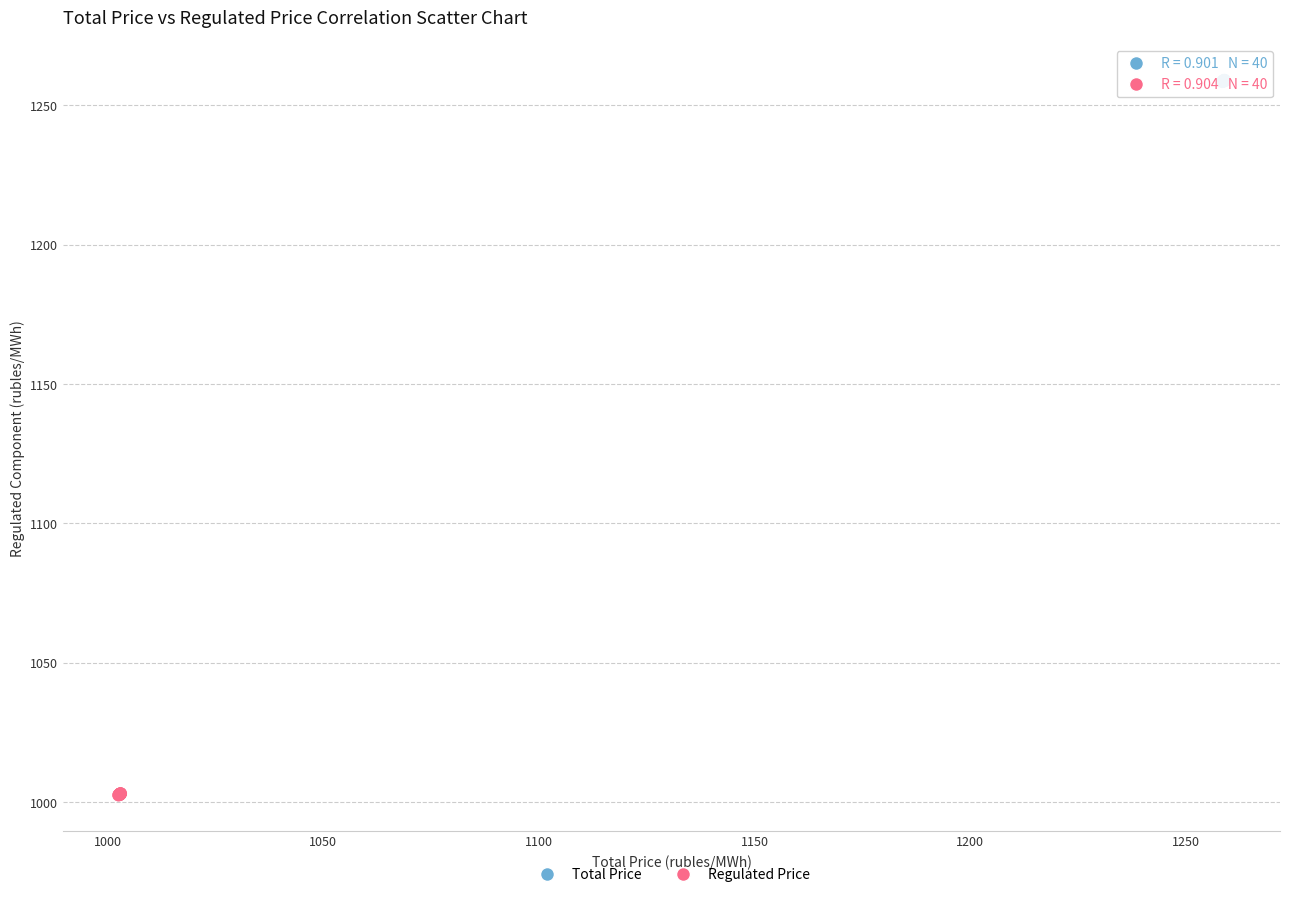

Which series has the widest spread of Y values?

Total Price